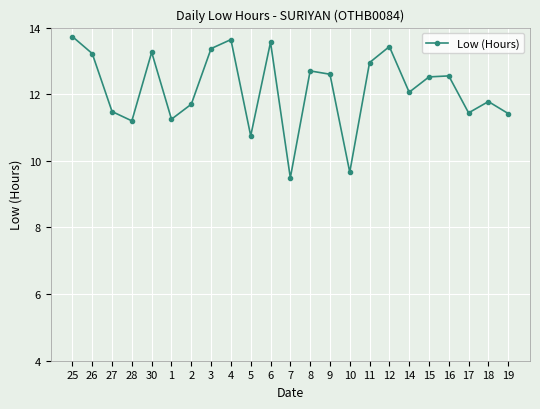

Approximately how many times larger is the value at 27 compared to 12?

0.9